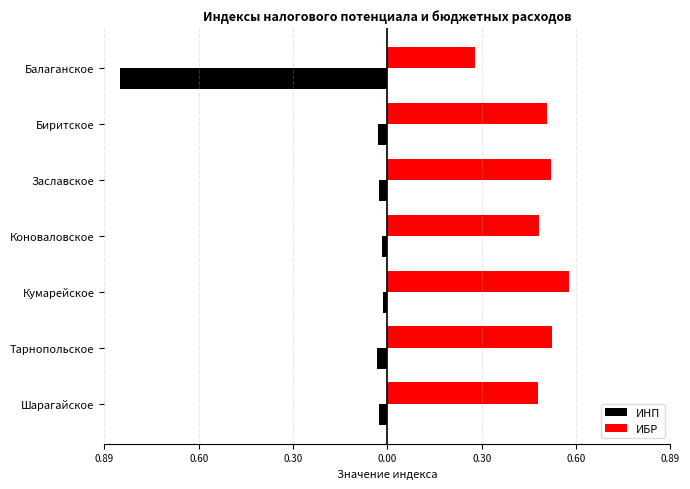

What is the sum of all ИНП values?

-1.0